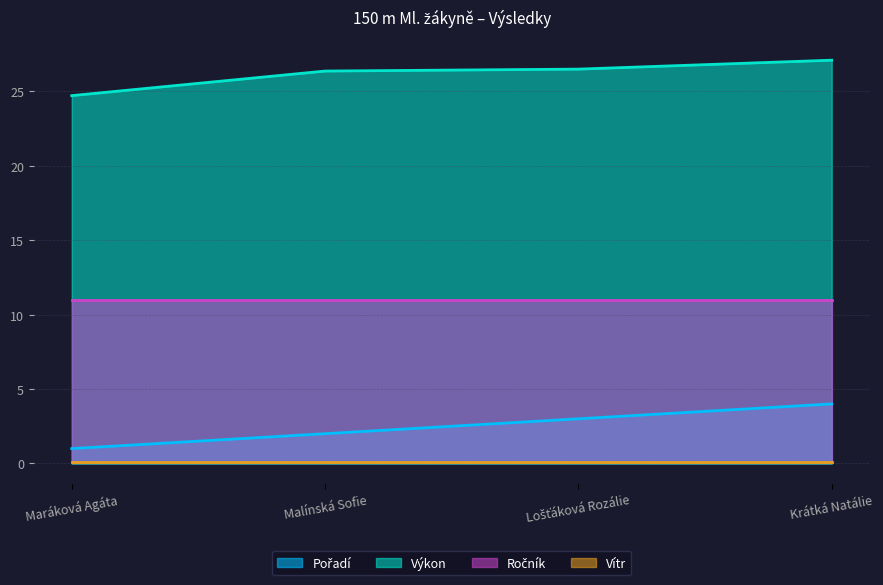

What is the difference between the maximum and minimum values in the Výkon series?

2.4